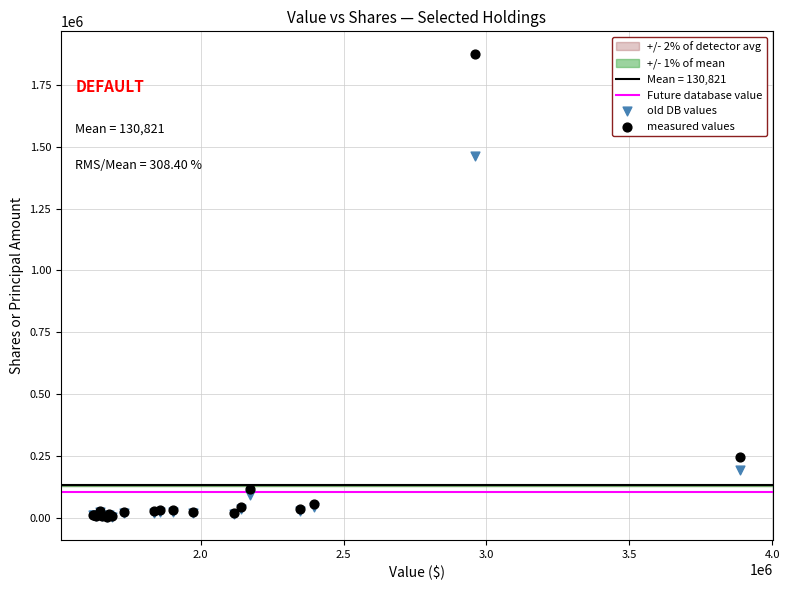

In the old DB values series, what Y value is closest to 732355?

192107.0